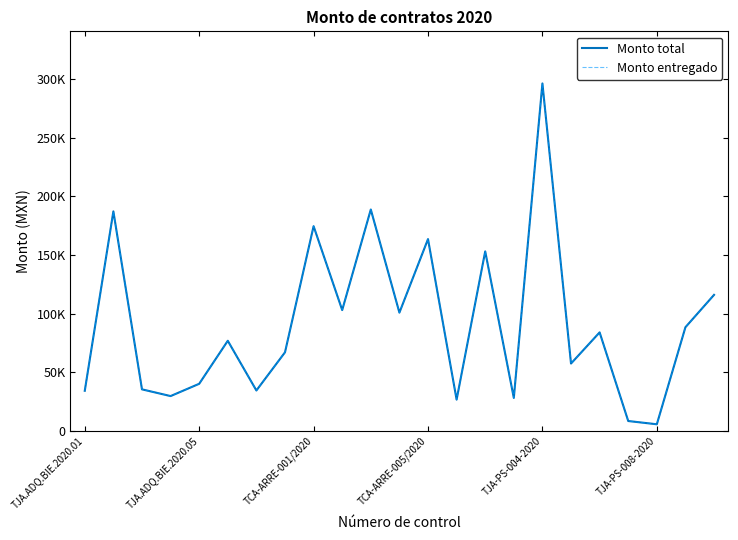

What is the average value of the Monto total series?

91293.2